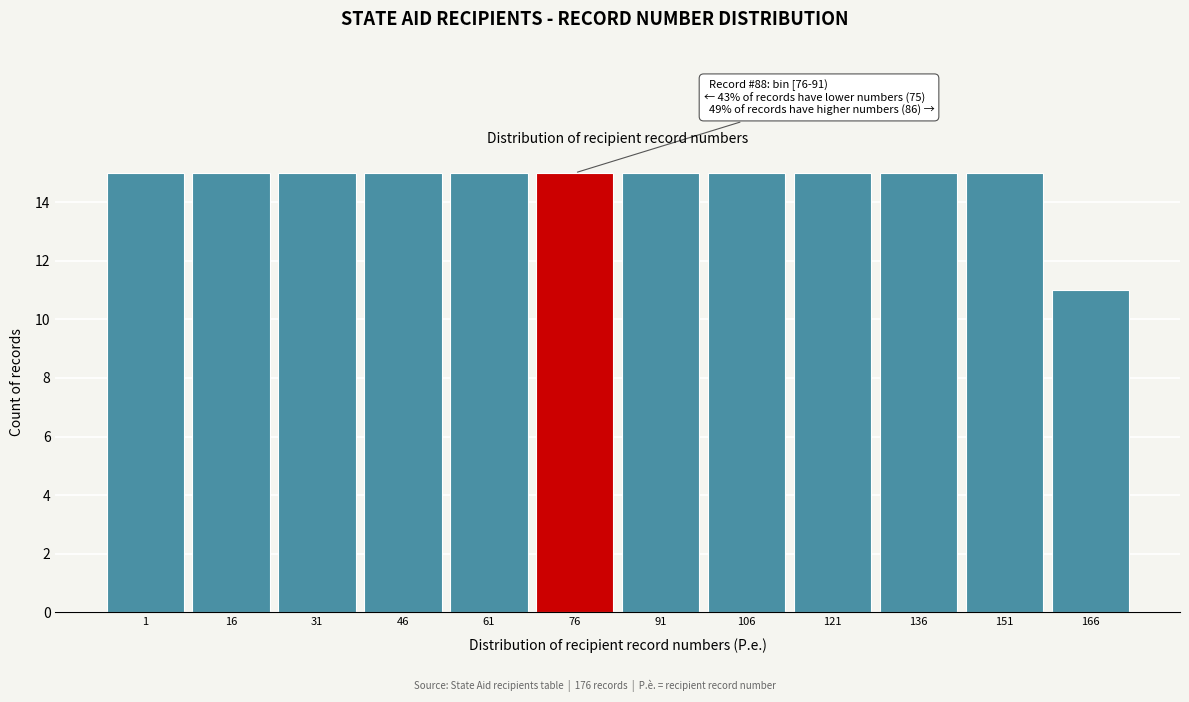

Reading left to right, extract all data points from this chart.

1=15	16=15	31=15	46=15	61=15	76=15	91=15	106=15	121=15	136=15	151=15	166=11